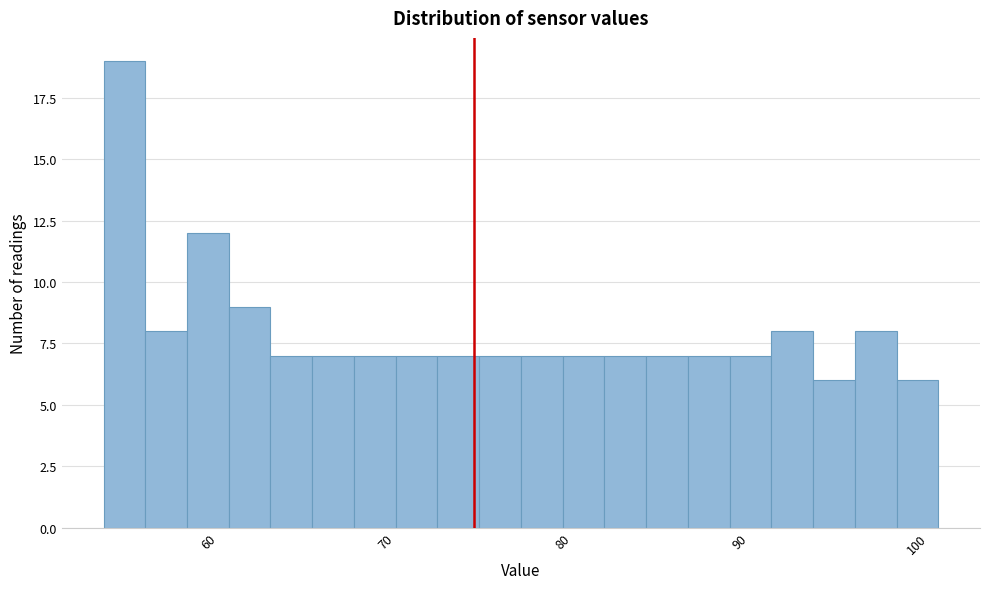

Read against the x-axis, roughly where is the centre of the tallest bar?

55